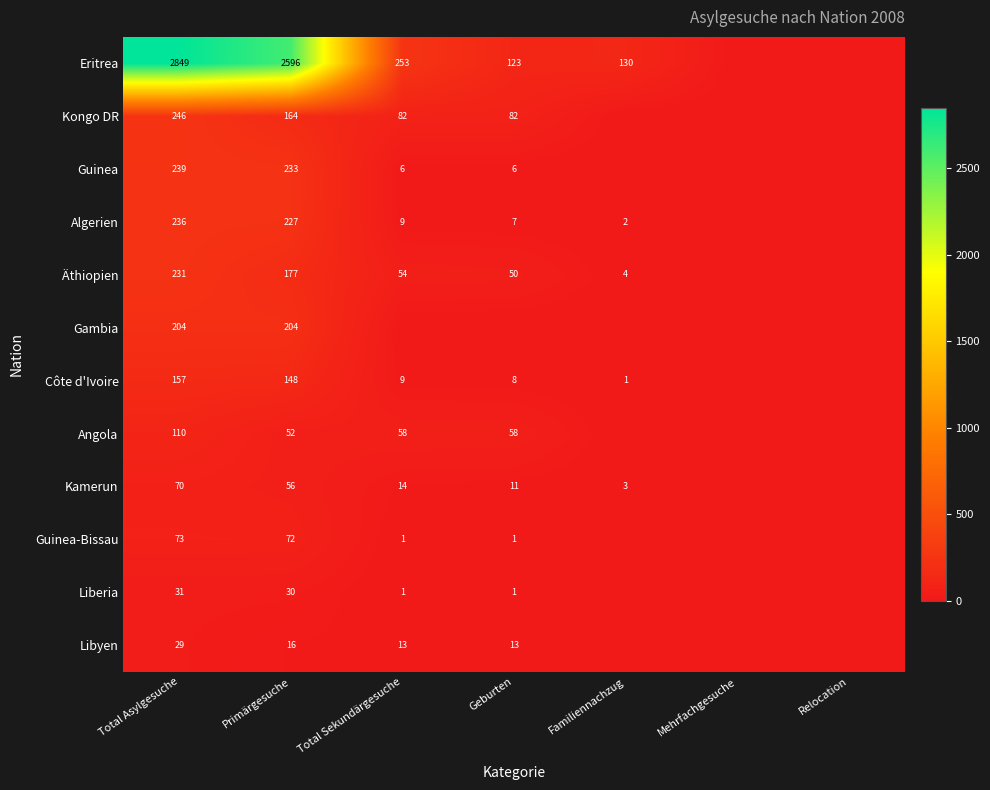

Is the value of Angola at Total Asylgesuche greater than the value of Algerien at Total Asylgesuche?

No